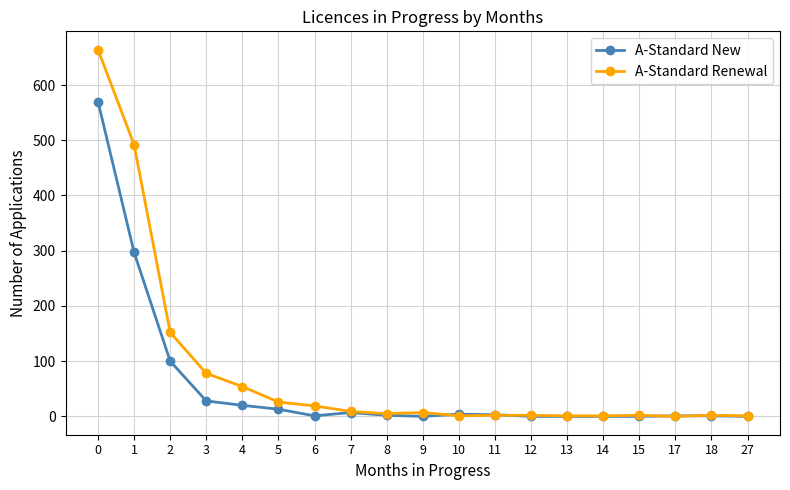

What is the total value across all series at 5?

39